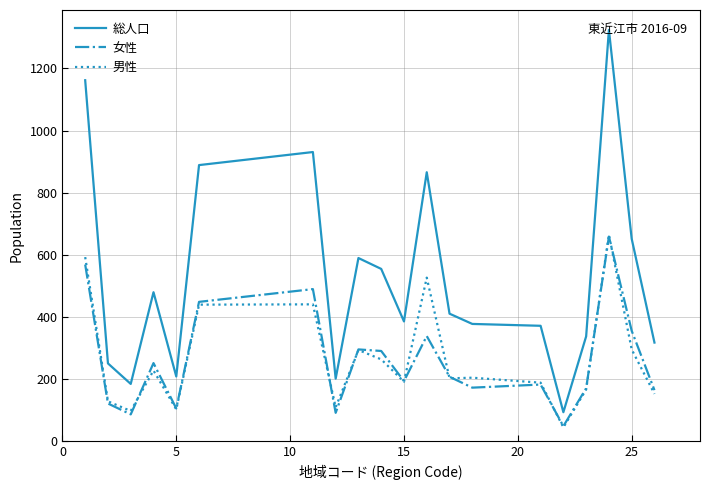

True or false: 男性 and 総人口 cross at least once.

False